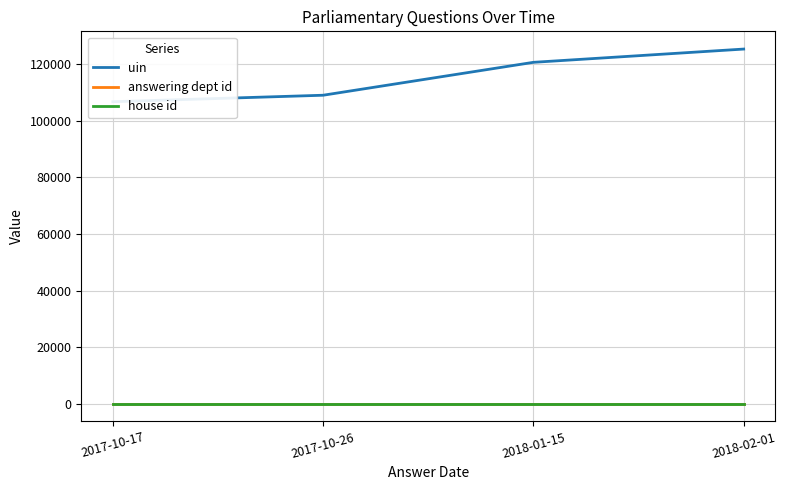

How many lines are shown in the chart?

3